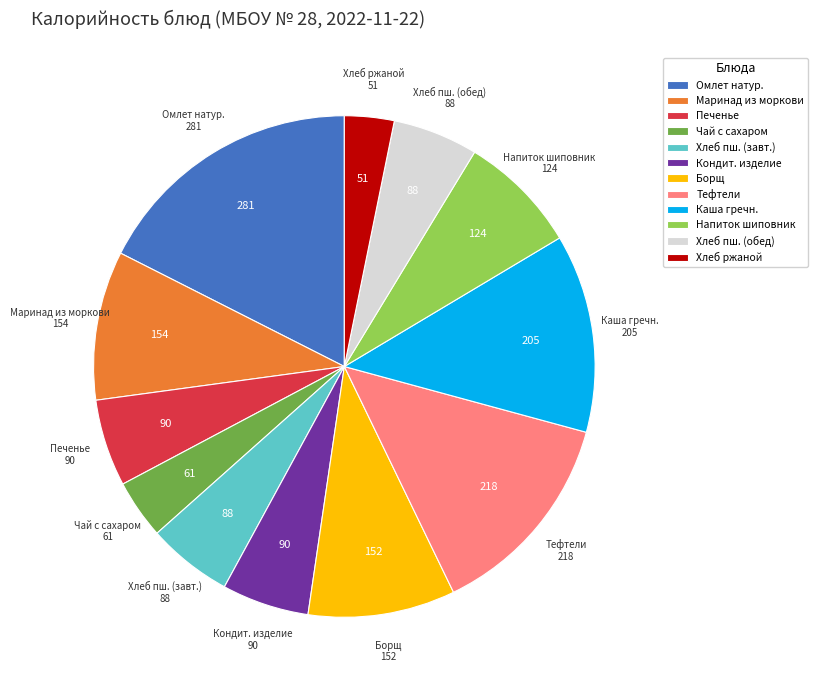

True or false: Омлет натур. accounts for 18% of the total.

True